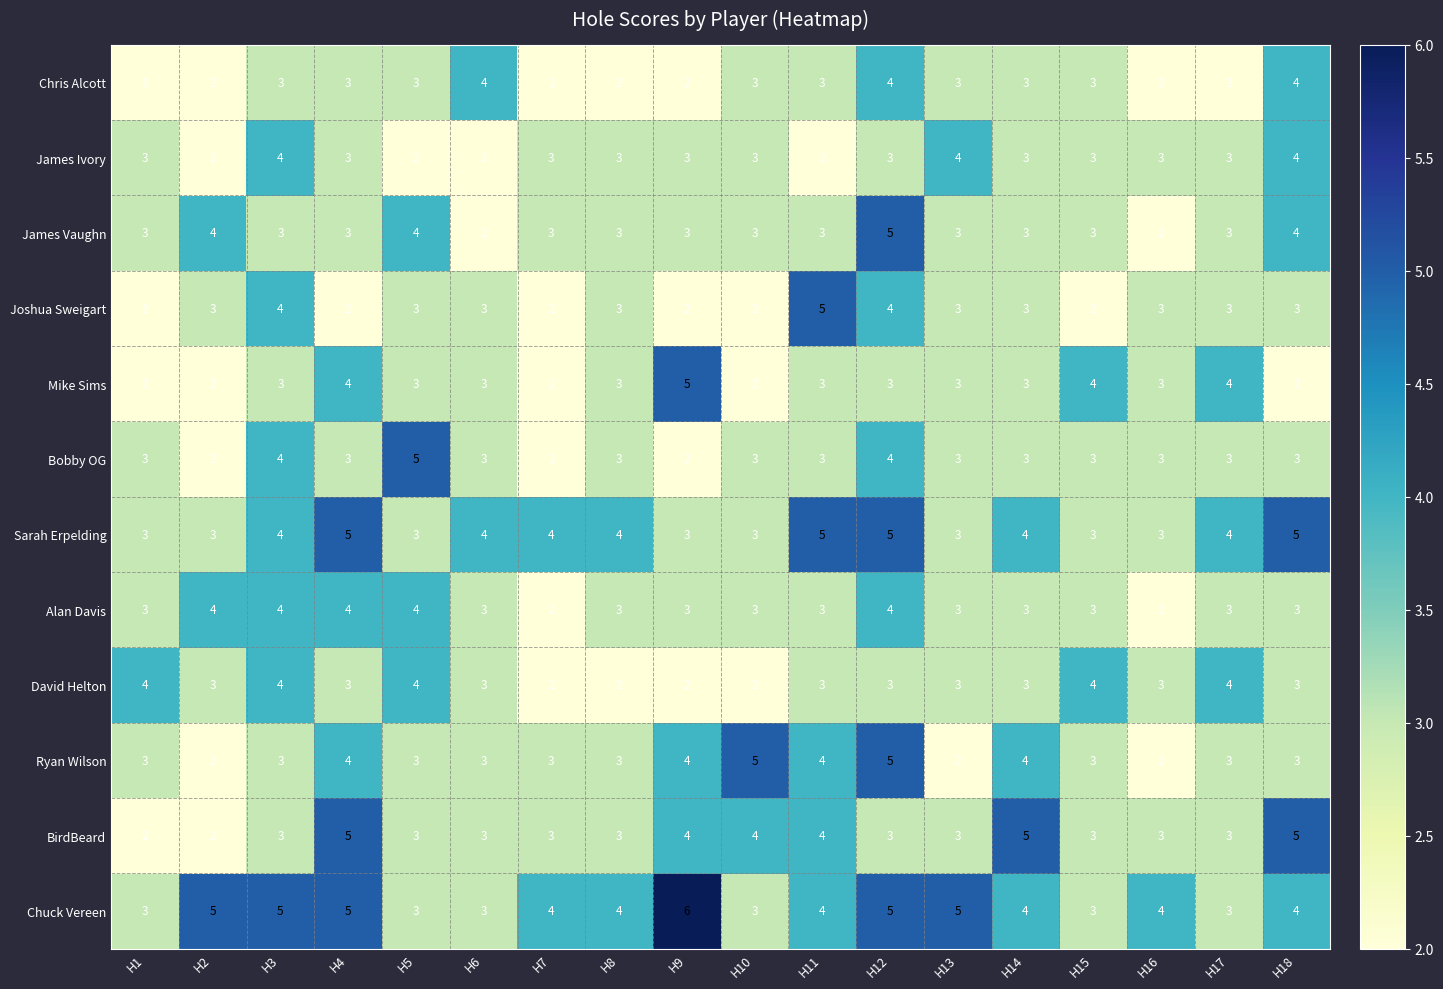

What is the total value across all series at H17?

38